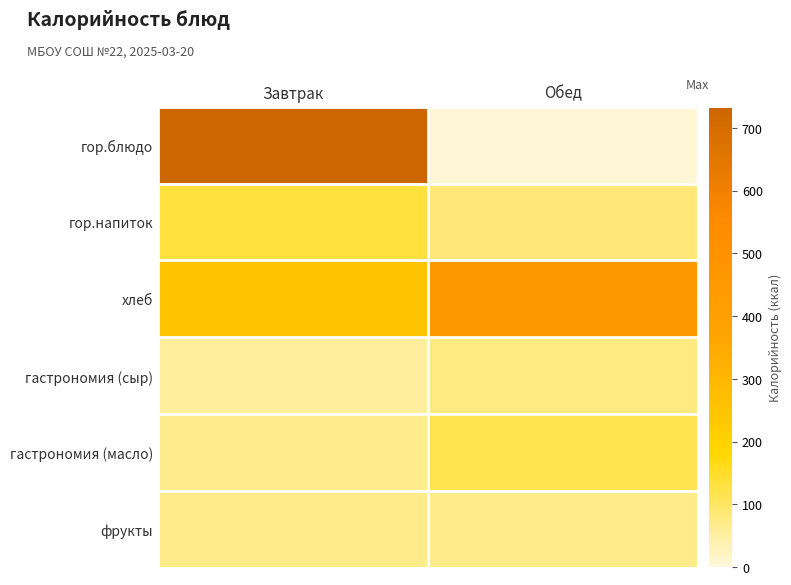

What is the total value across all series at Обед?

807